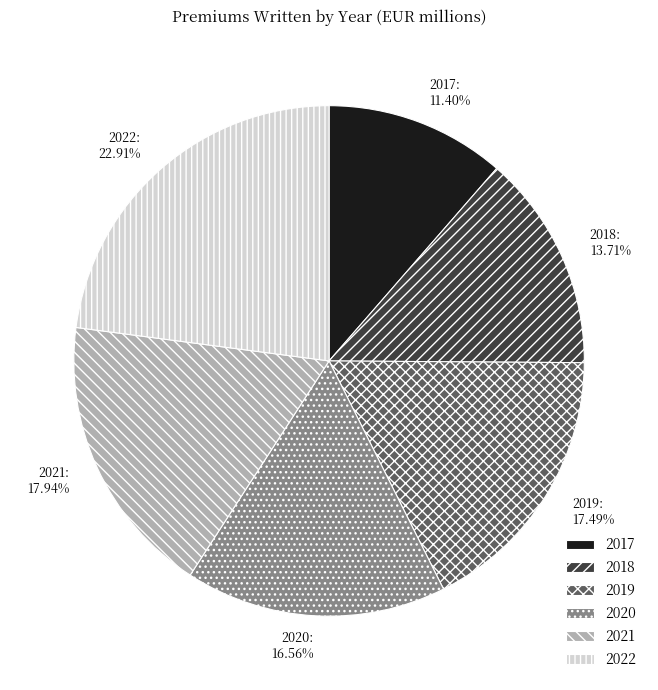

To the nearest percent, what is the combined percentage of 2019 and 2022?

40%